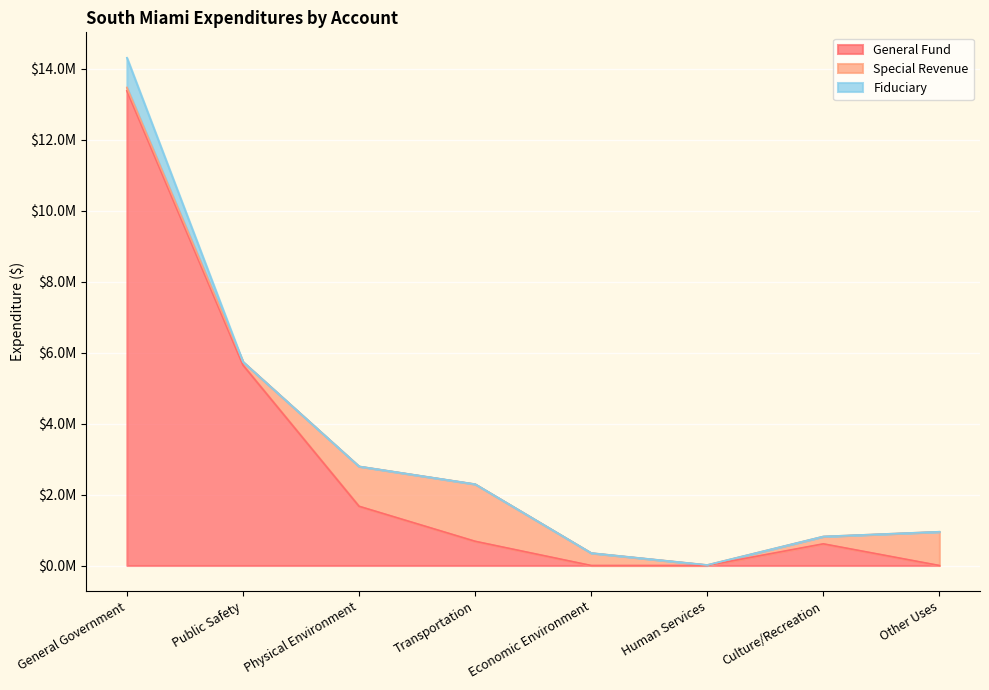

True or false: Account Total and General Government Services intersect in this chart.

False